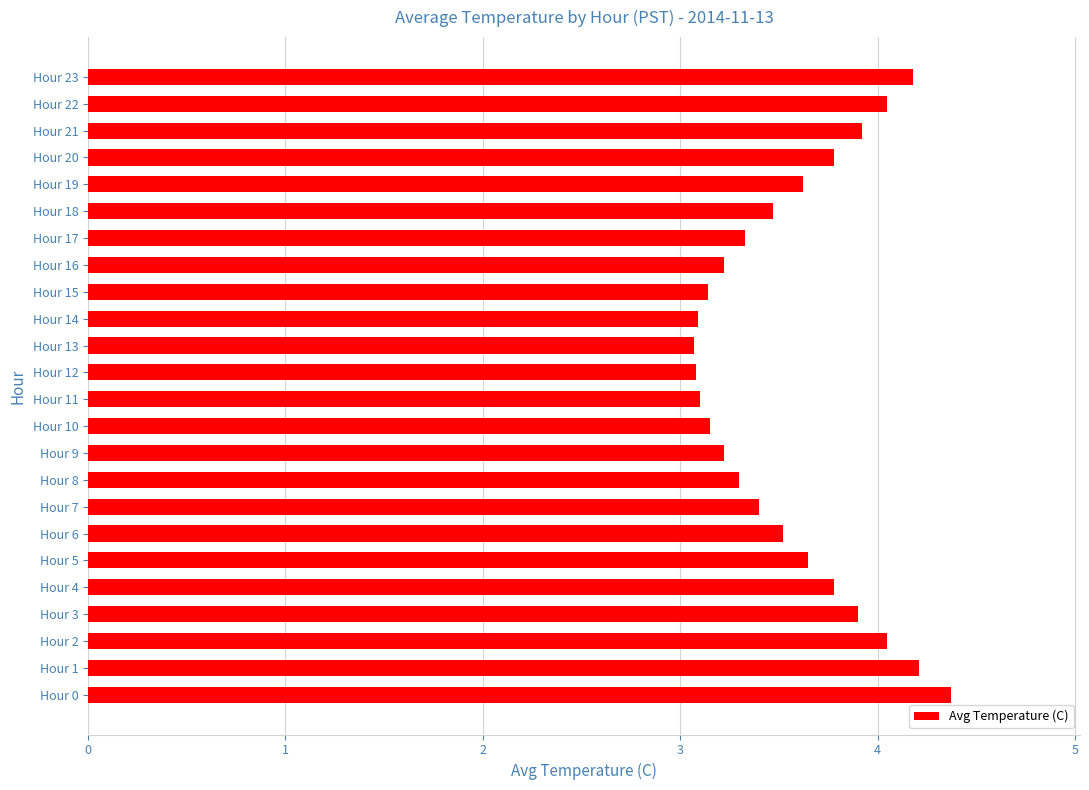

What is the approximate value at Hour 12?

3.1